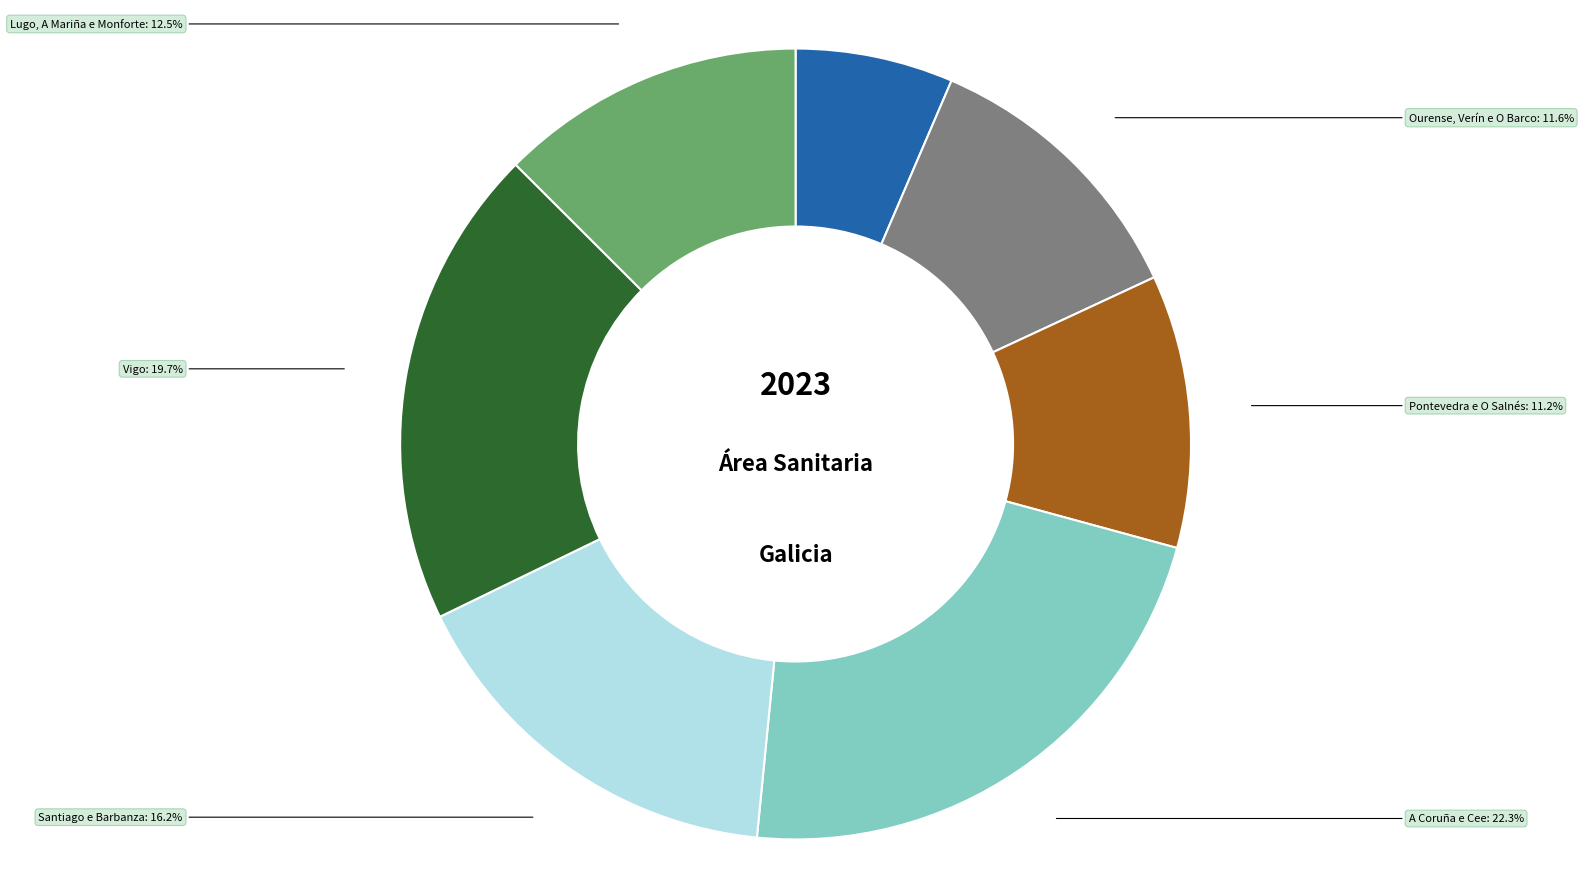

To the nearest percent, what is the difference between the largest and smallest slice percentages?

16%